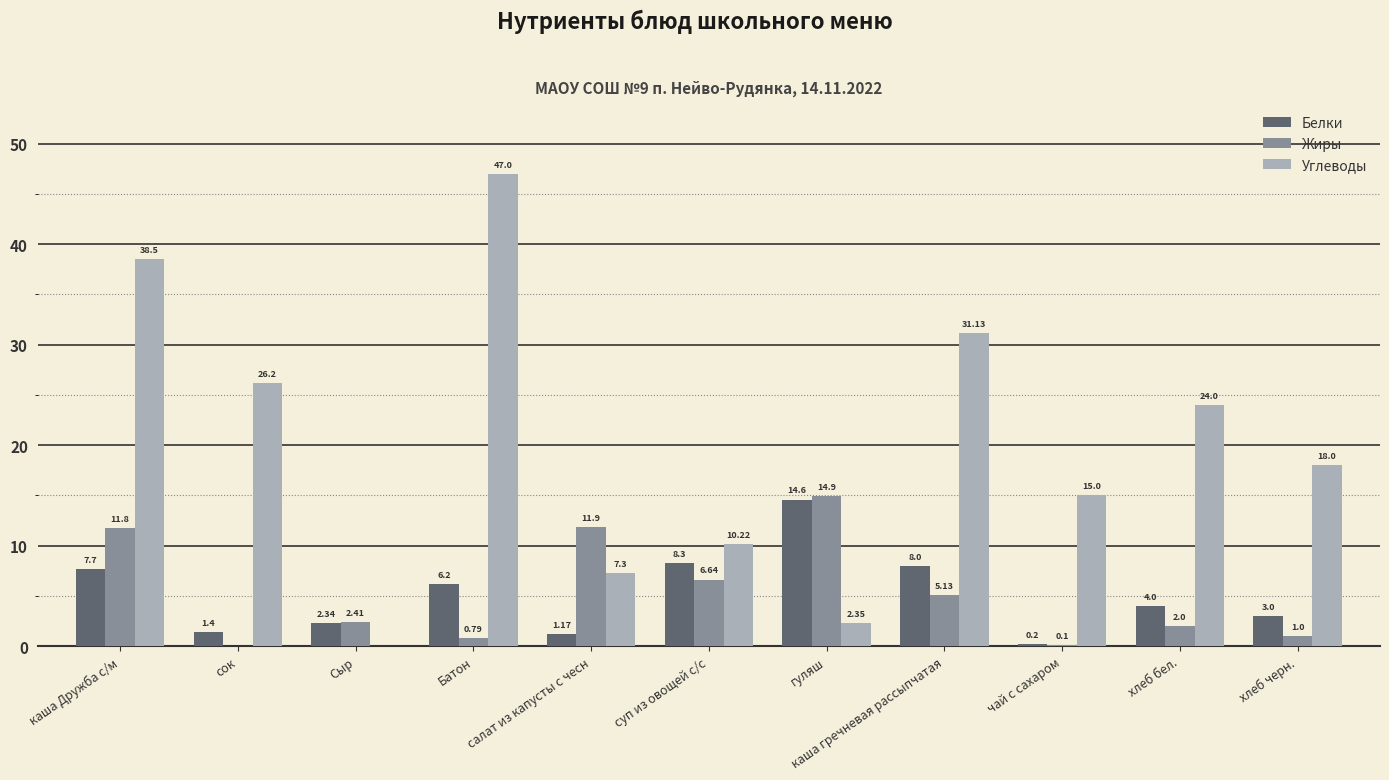

Where does the Белки series first go above 4?

каша Дружба с/м